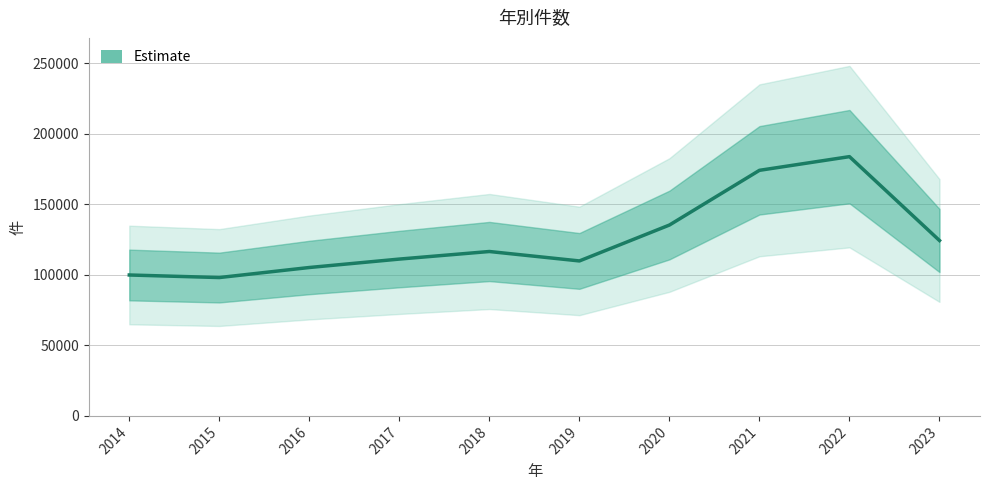

List the labels in order of value, smallest first.

2015, 2014, 2016, 2019, 2017, 2018, 2023, 2020, 2021, 2022